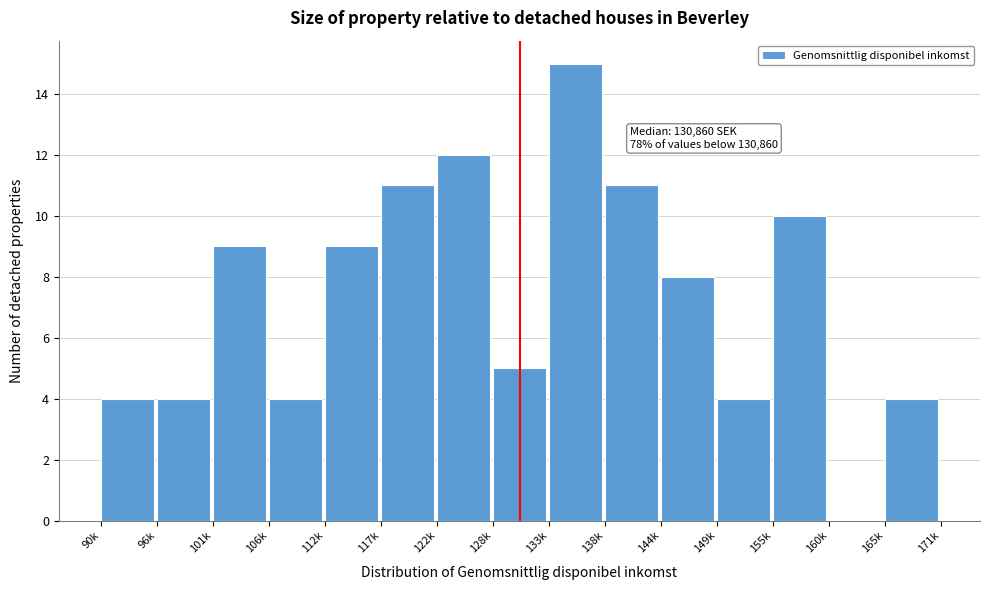

Reading right to left, transcribe all the data shown in this chart.

165k=4	160k=0	155k=10	149k=4	144k=8	138k=11	133k=15	128k=5	122k=12	117k=11	112k=9	106k=4	101k=9	96k=4	90k=4